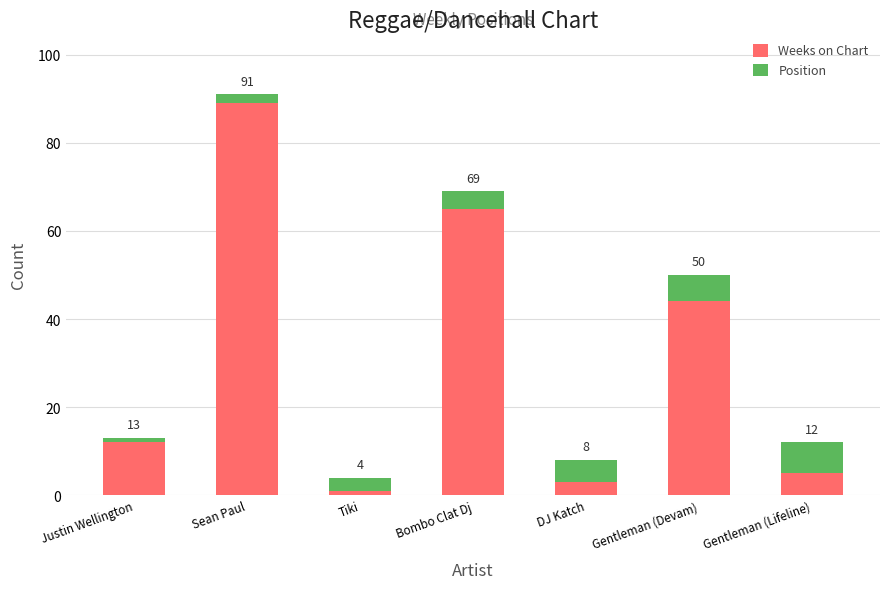

The Weeks on Chart series shows 111 at Bombo Clat Dj. True or false?

False